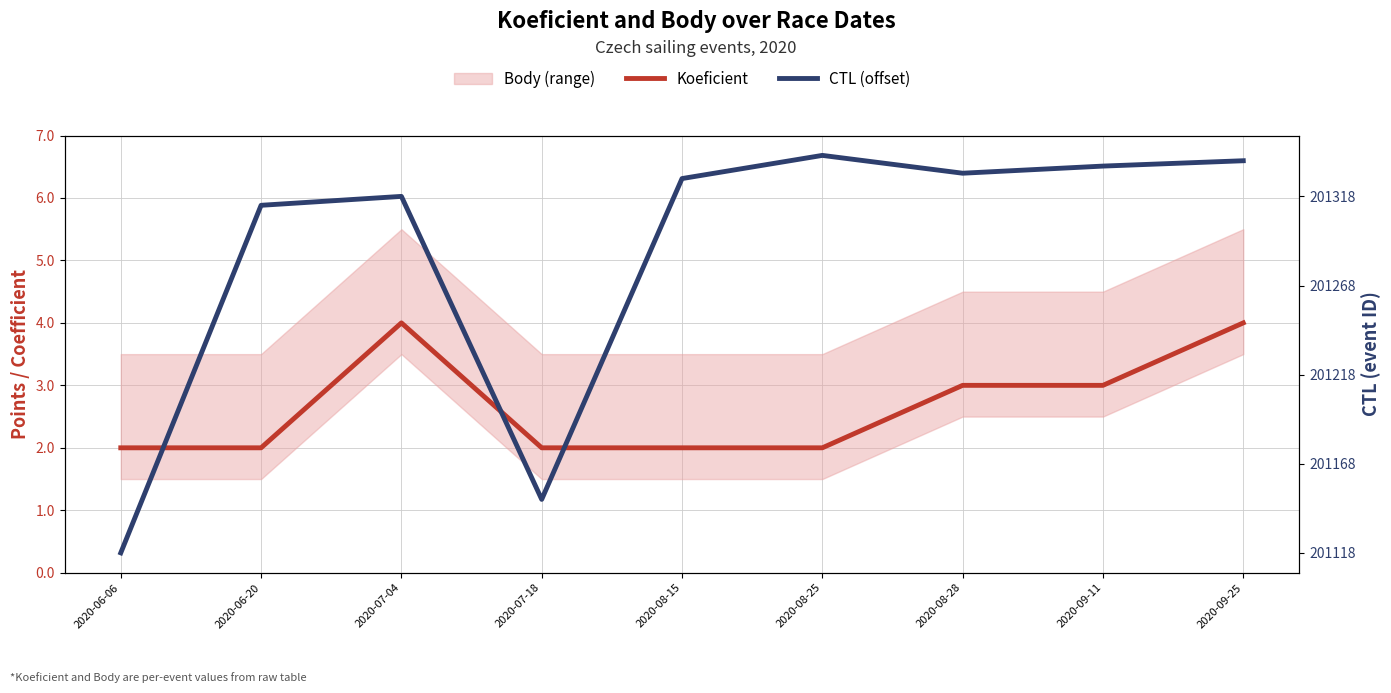

Which series has the largest total across all categories?

CTL (offset)